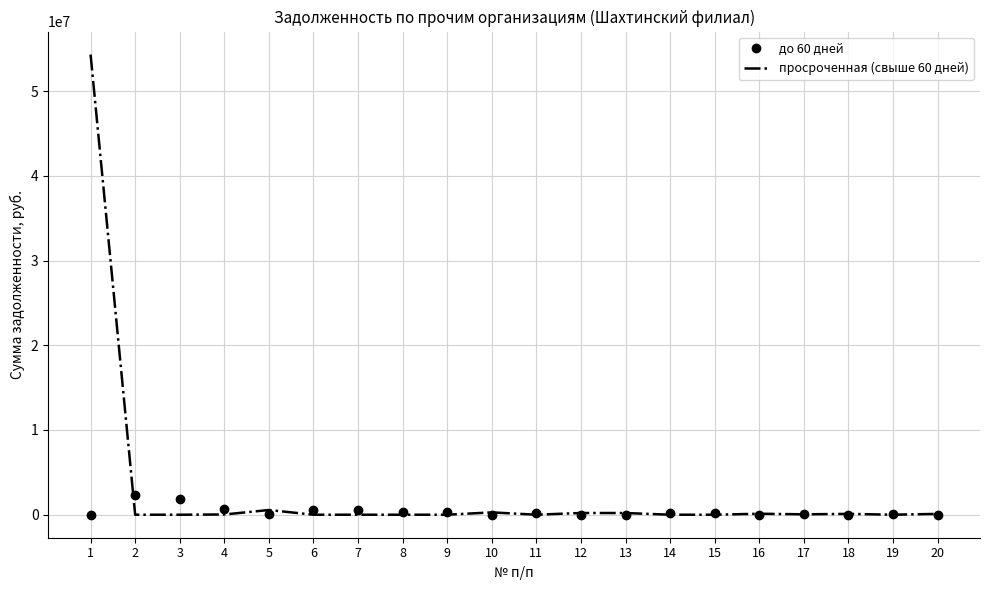

List the series in order of their peak value, highest first.

просроченная (свыше 60 дней), до 60 дней